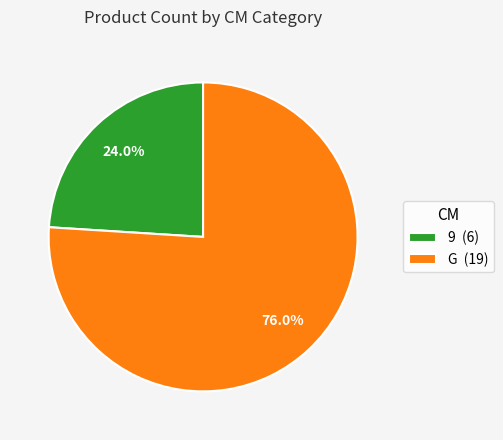

Is it true that 9 is 24% of the pie?

True